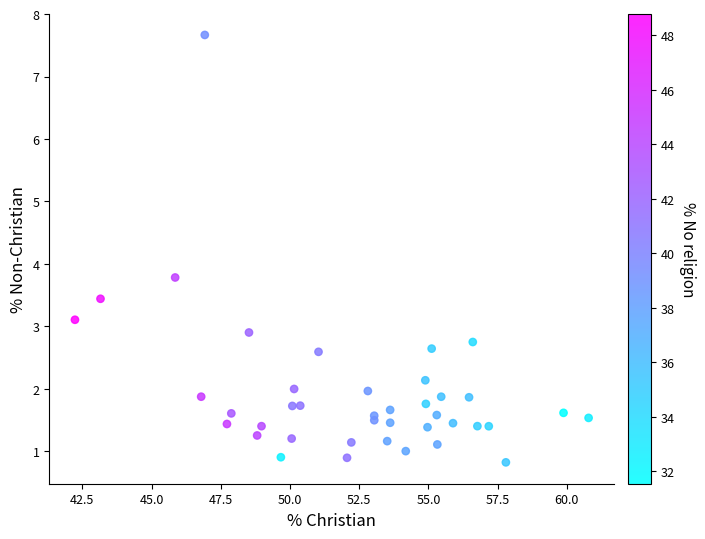

What Y value in the scatter plot is closest to 4?

3.8